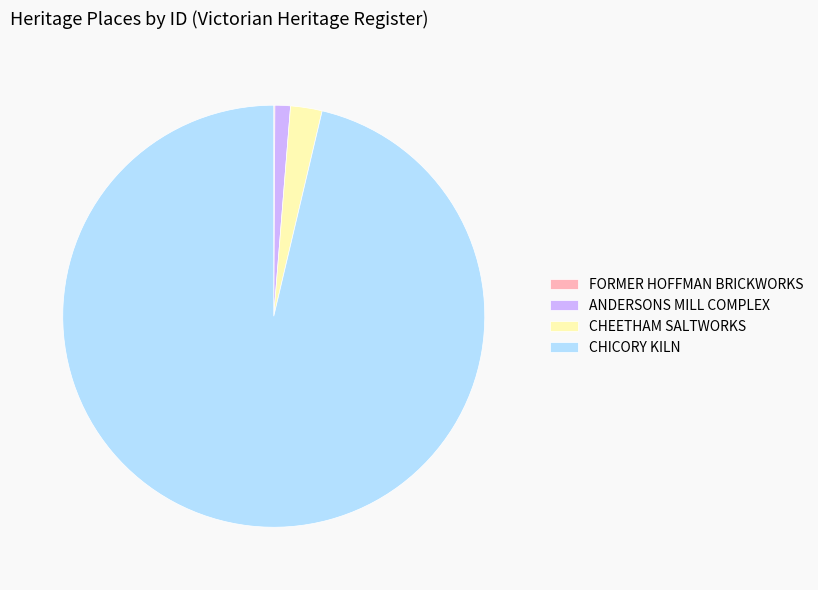

What is the ratio of the value at CHICORY KILN to the value at CHEETHAM SALTWORKS?

39.9